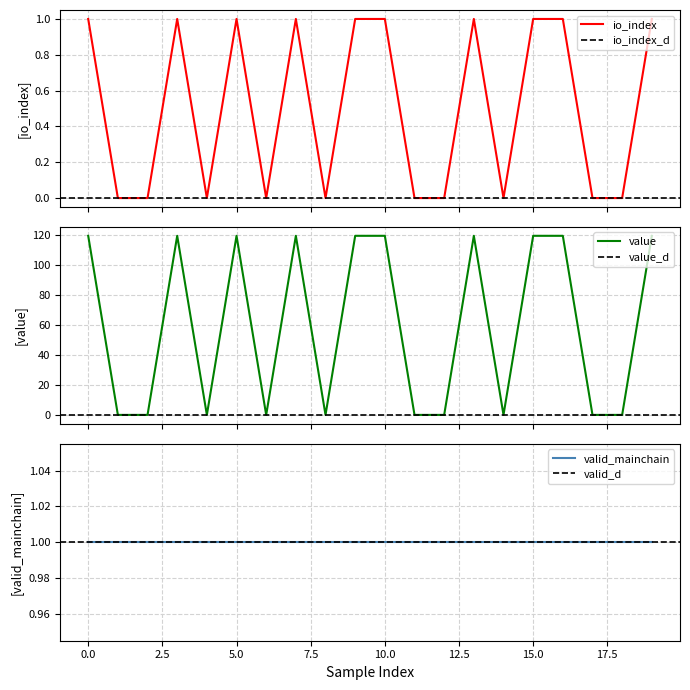

What is the average value of the value series?

59.7